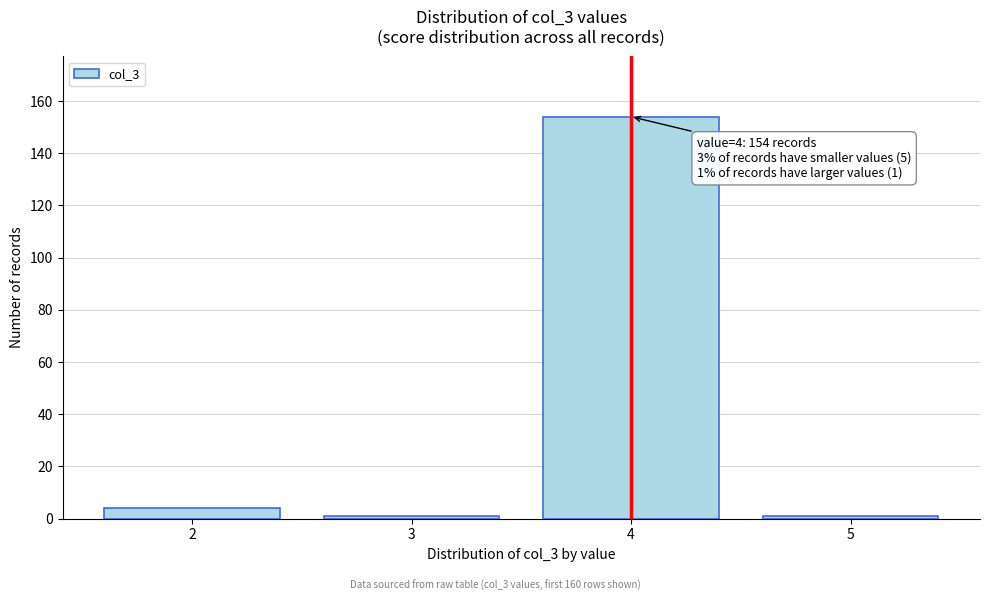

Reading left to right, list all the values displayed in this chart.

2=4	3=1	4=154	5=1